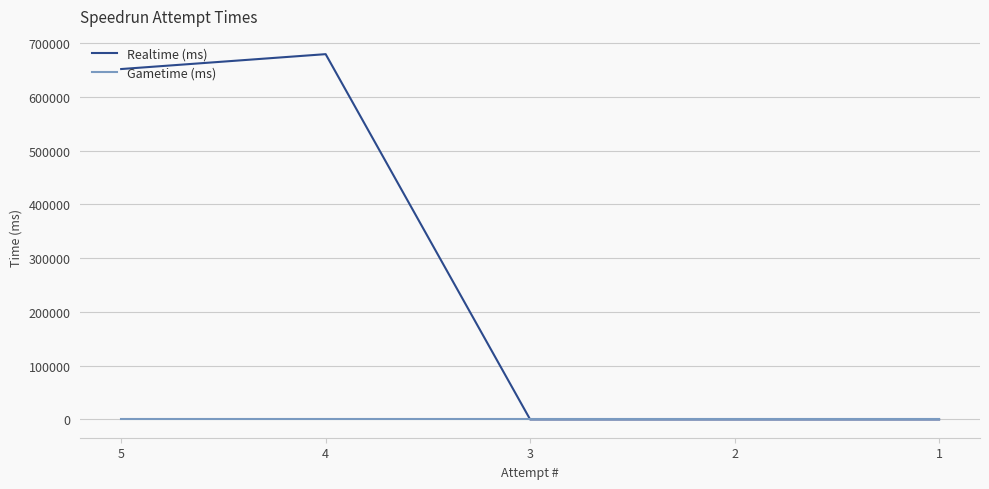

Which series changed the most between 5 and 3?

Realtime (ms)